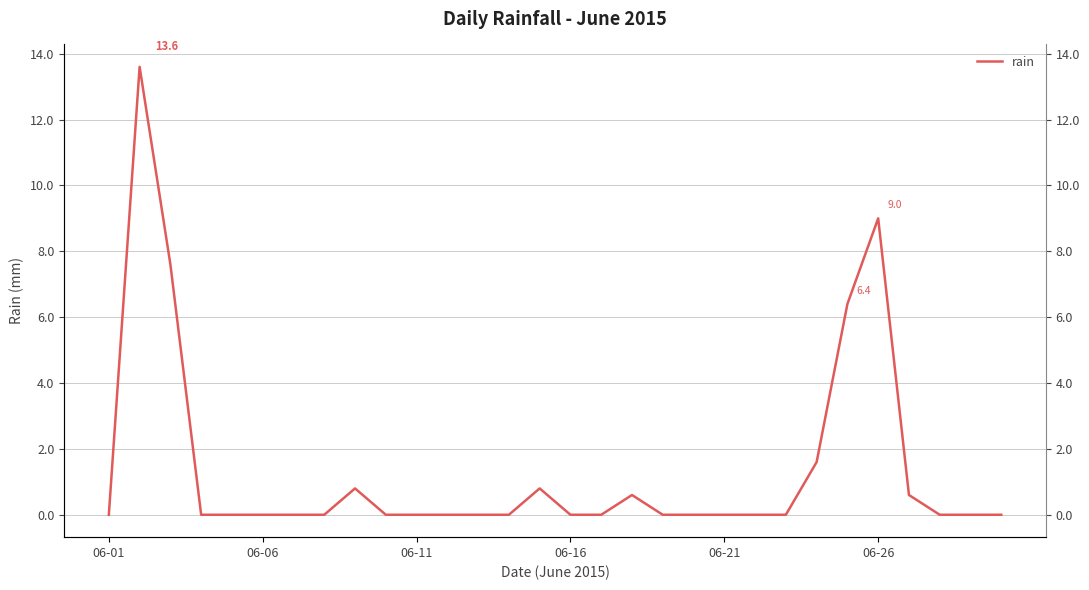

What is the sum of all values?

41.0